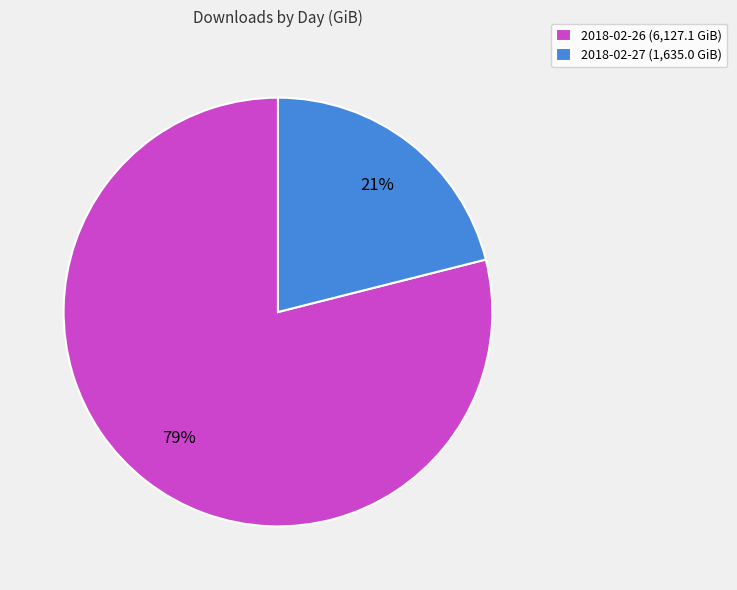

What is the largest slice in the pie chart?

2018-02-26